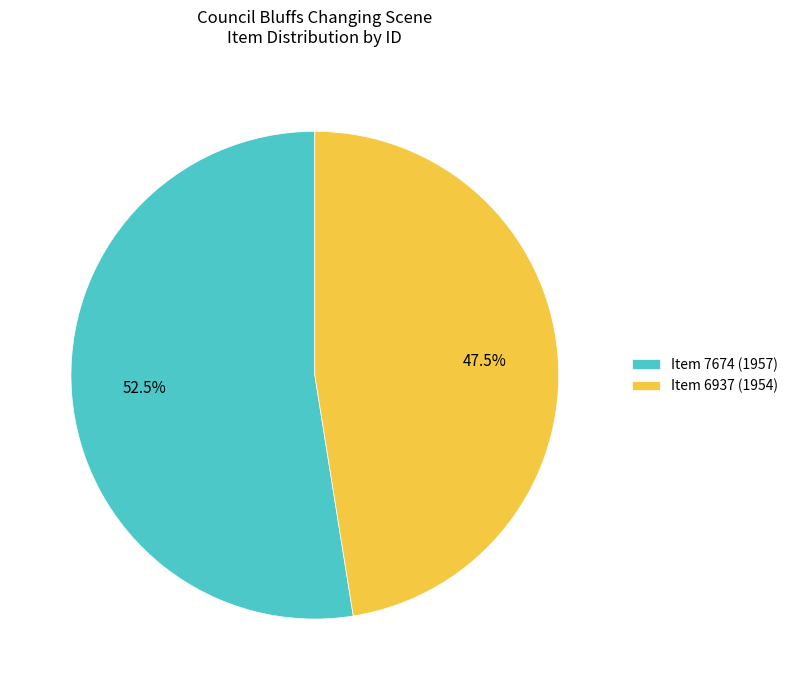

To the nearest percent, what is the combined percentage of Item 6937 (1954) and Item 7674 (1957)?

100%